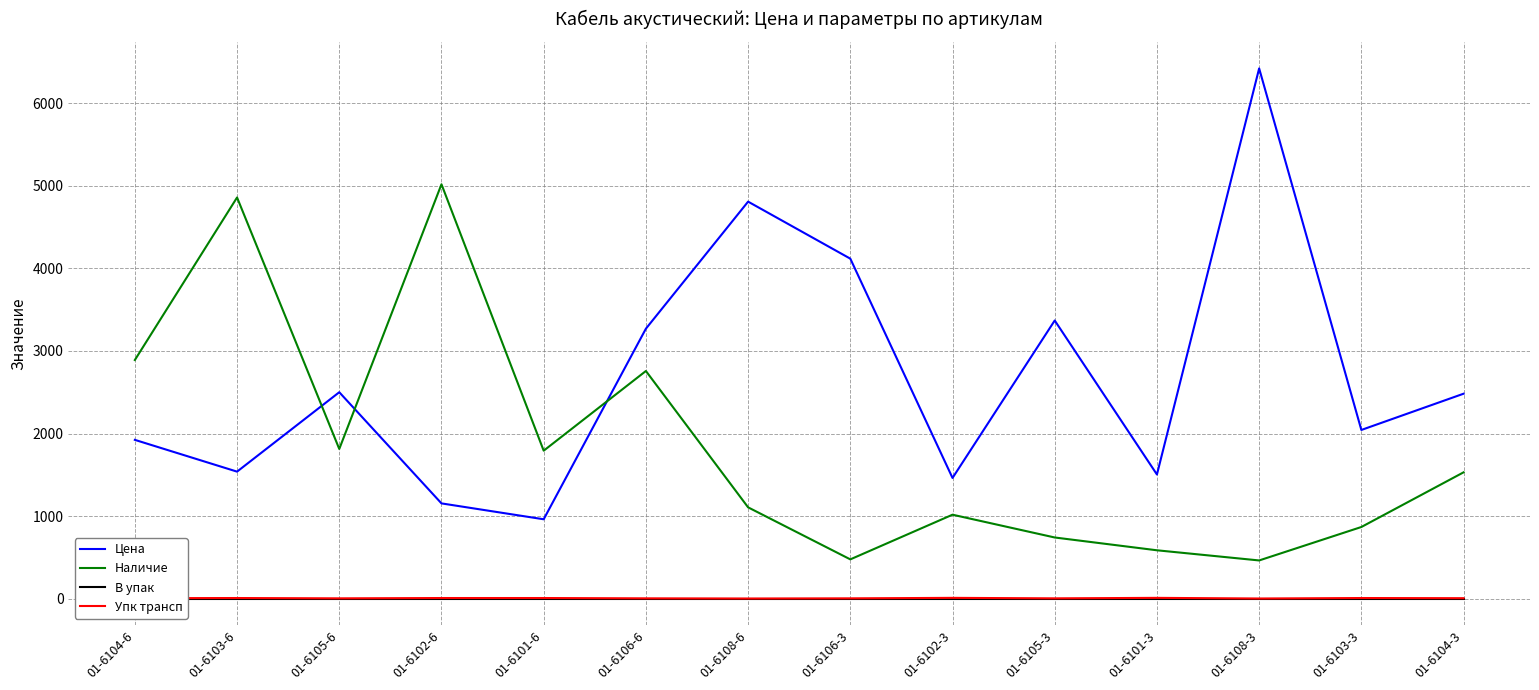

List the labels in order of В упак value, largest first.

01-6104-6, 01-6103-6, 01-6105-6, 01-6102-6, 01-6101-6, 01-6106-6, 01-6108-6, 01-6106-3, 01-6102-3, 01-6105-3, 01-6101-3, 01-6108-3, 01-6103-3, 01-6104-3